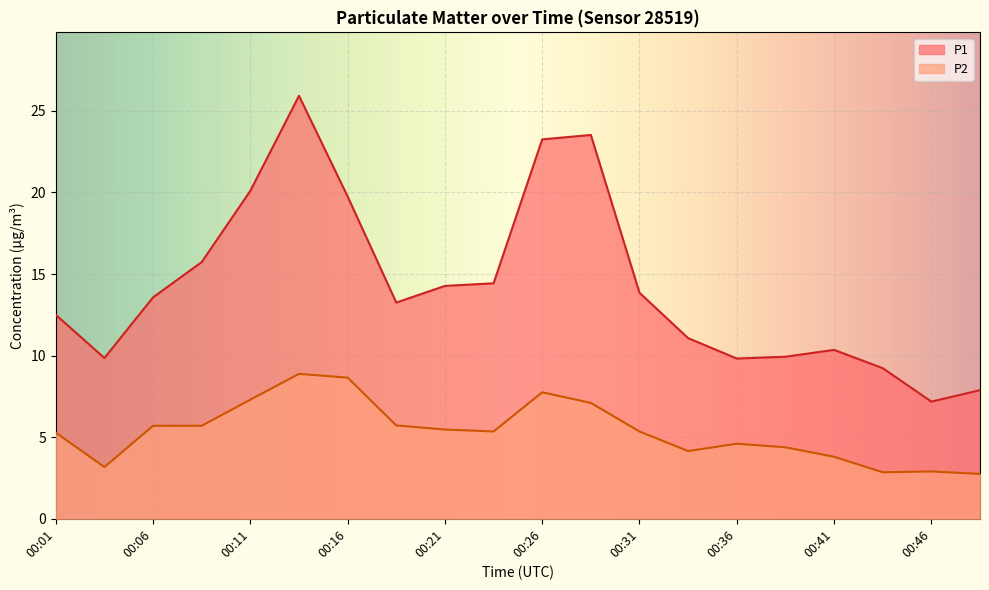

Rank the series at 00:28 from highest to lowest value.

P1, P2